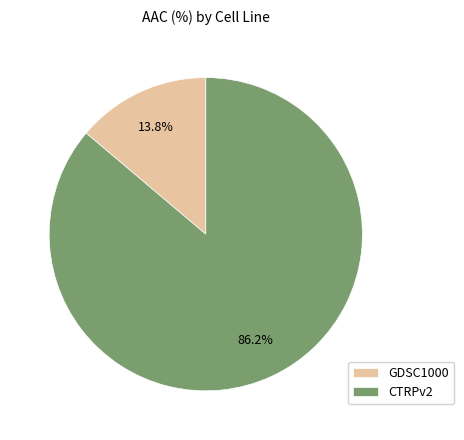

Do CTRPv2 and GDSC1000 together represent more than half of the pie?

Yes